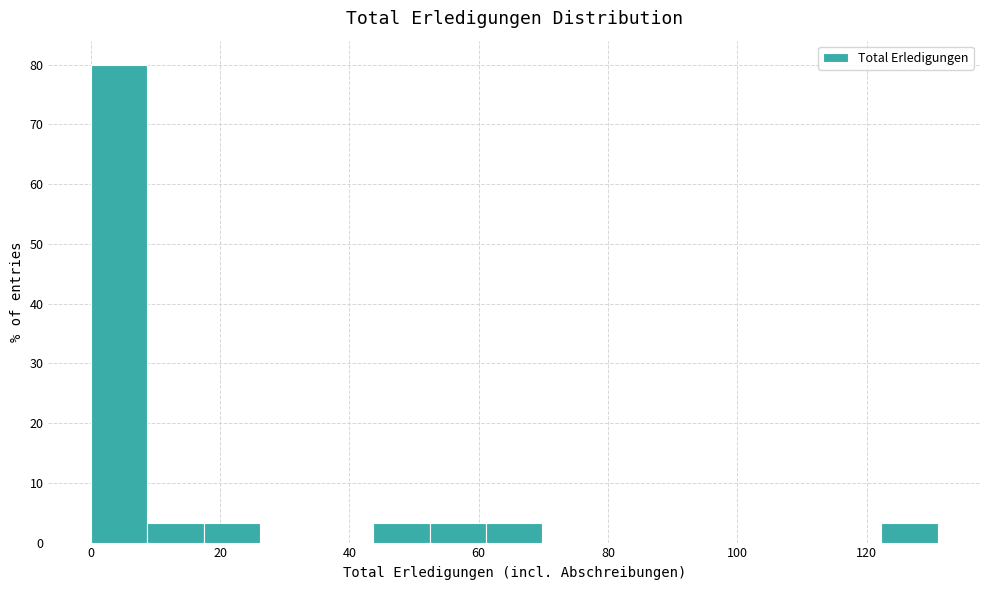

Reading left to right, transcribe this chart: for each bar, give the range it covers on the x-axis and its height. Neither the bar edges nor the heights are printed on the chart, so give them approximately, as read against the axes.

0 to 8: 80
8 to 18: 3
18 to 26: 3
26 to 34: 0
34 to 44: 0
44 to 52: 3
52 to 62: 3
62 to 70: 3
70 to 78: 0
78 to 88: 0
88 to 96: 0
96 to 104: 0
104 to 114: 0
114 to 122: 0
122 to 132: 3